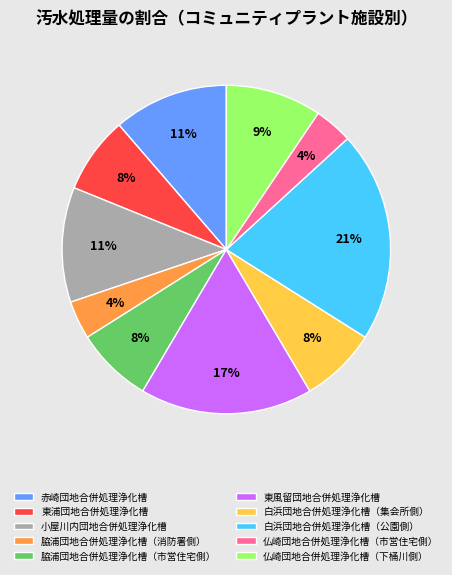

Which has a higher value, 赤崎団地合併処理浄化槽 or 白浜団地合併処理浄化槽（公園側）?

白浜団地合併処理浄化槽（公園側）